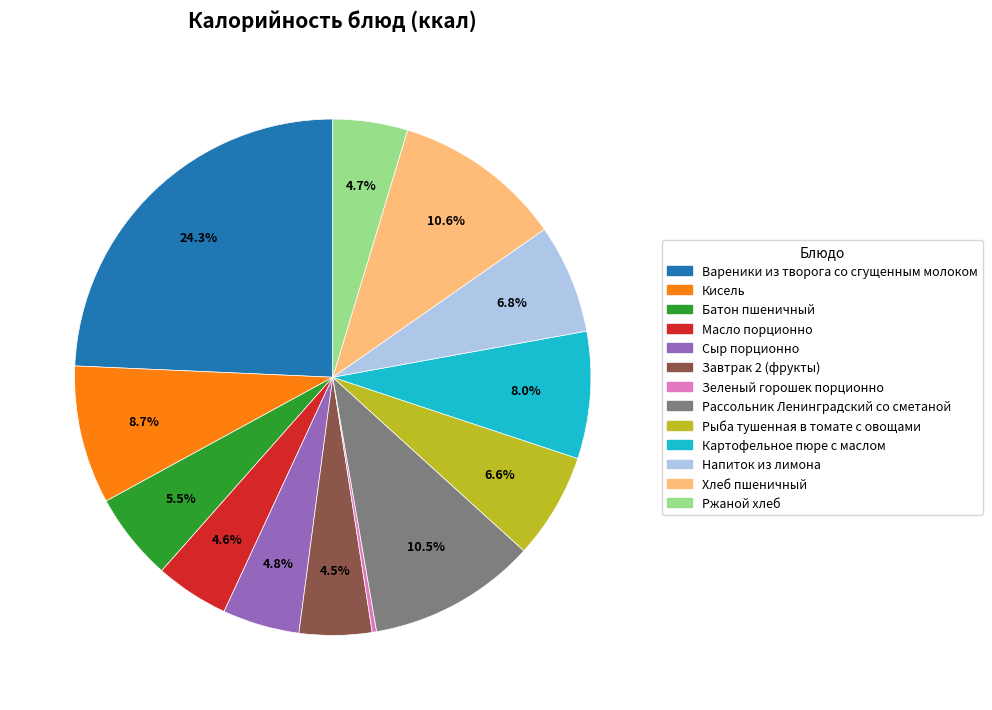

Is there a majority slice in this chart?

No